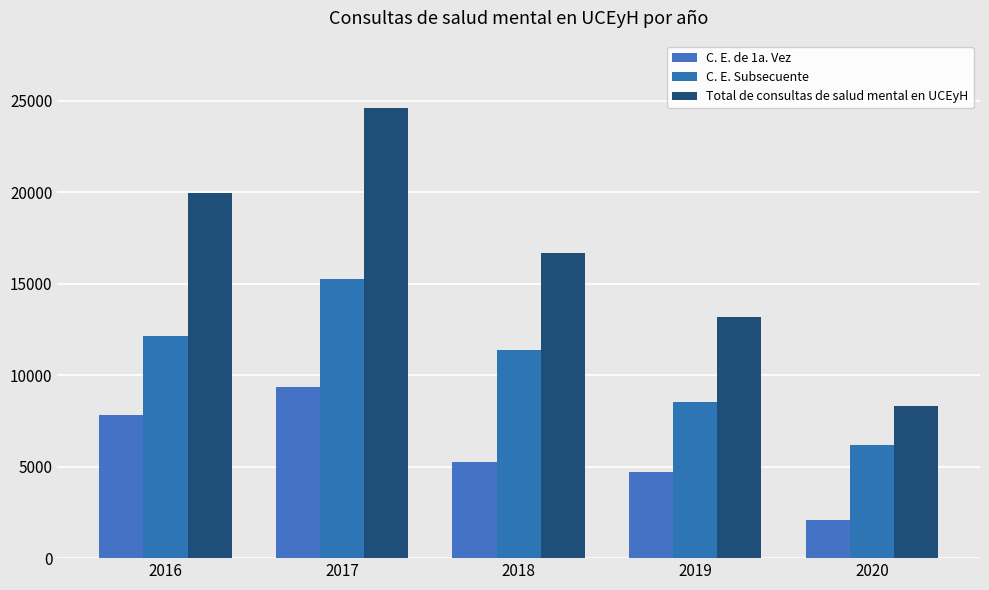

How many values in the C. E. Subsecuente series are below 11388?

2